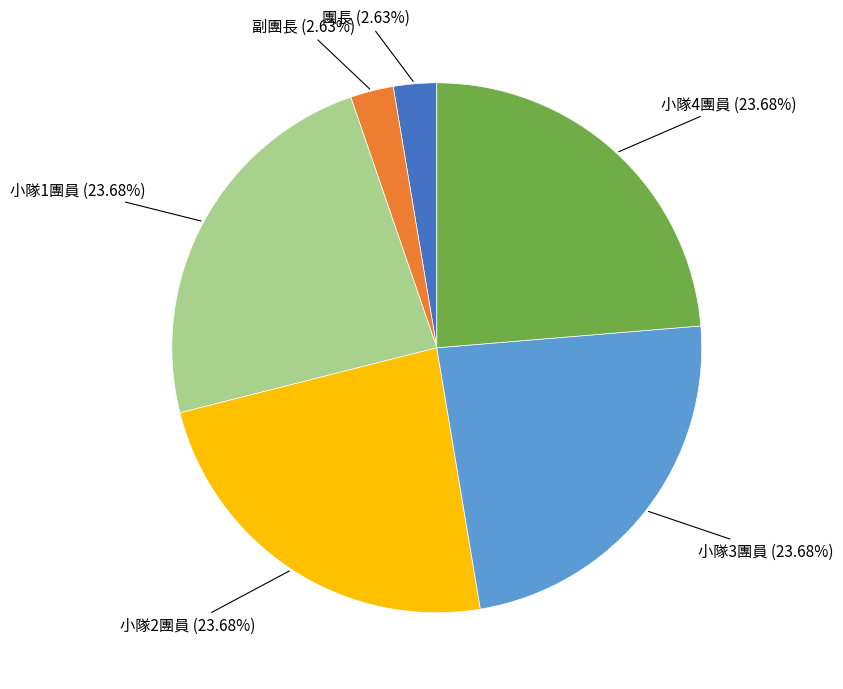

Is there a majority slice in this chart?

No